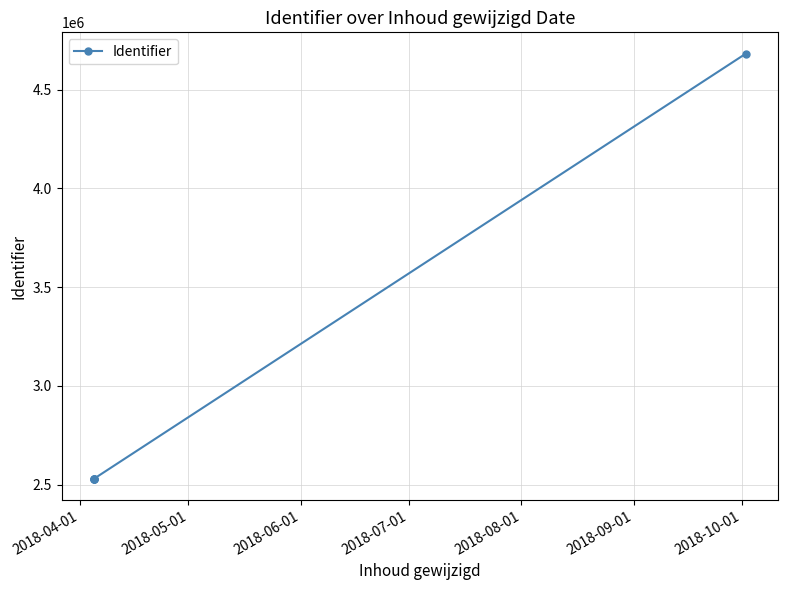

How many lines are shown in the chart?

1